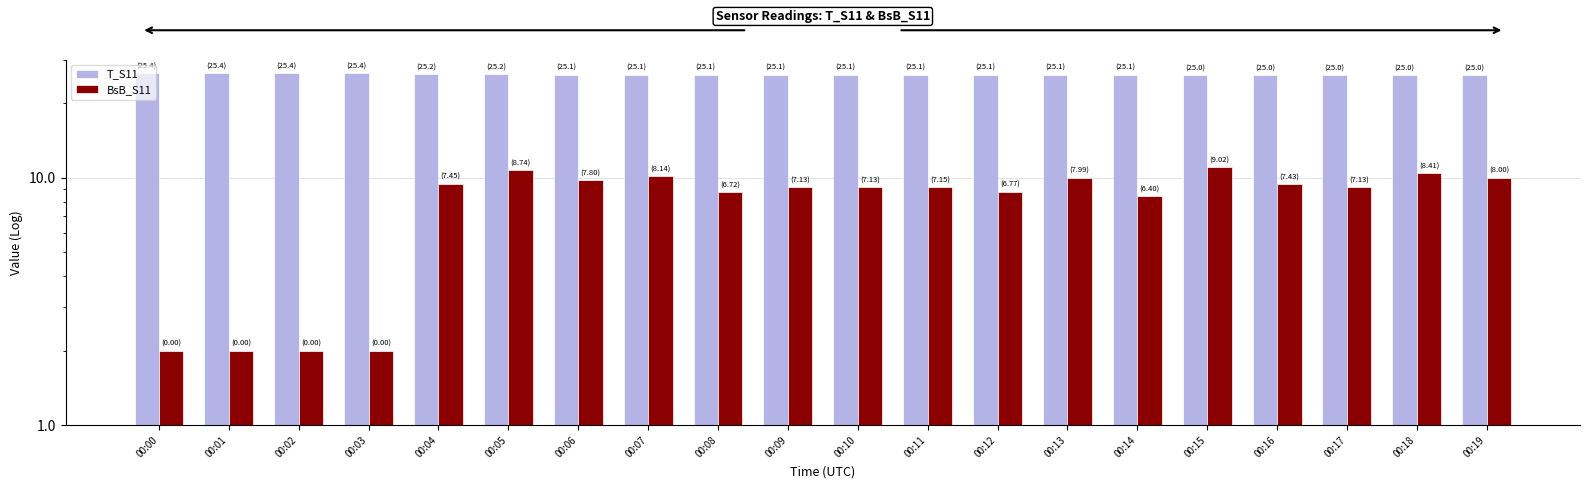

List the series in order of their overall mean, lowest first.

BsB_S11, T_S11